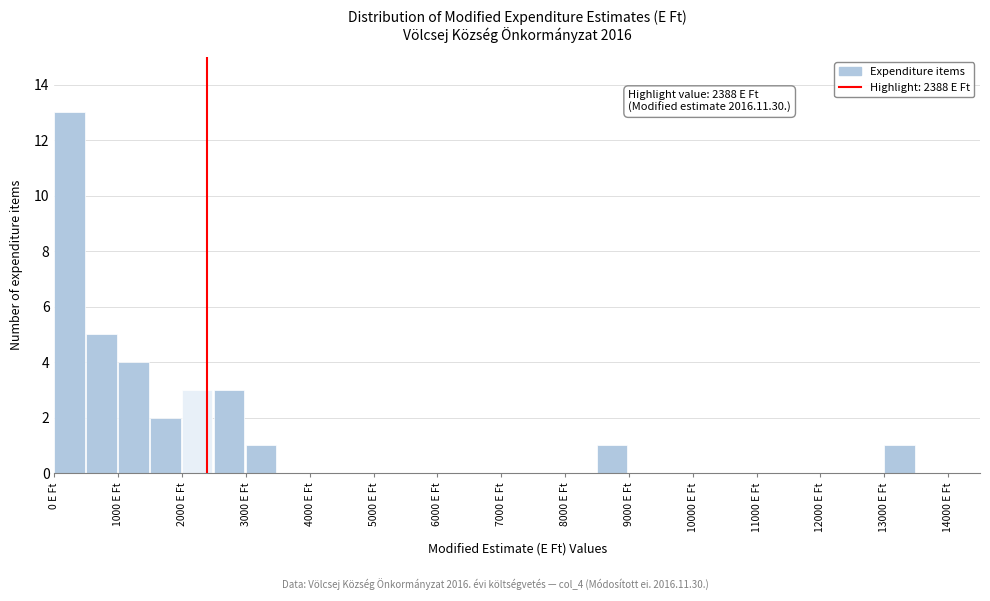

Which range on the x-axis has the tallest bar?

0 to 500